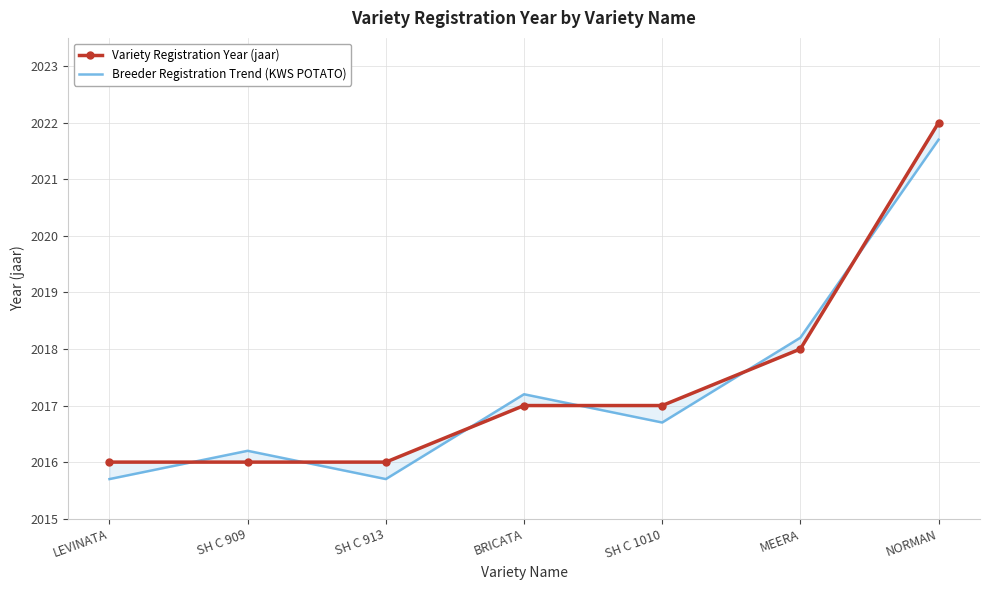

What is the label of the 7th point from the right?

LEVINATA